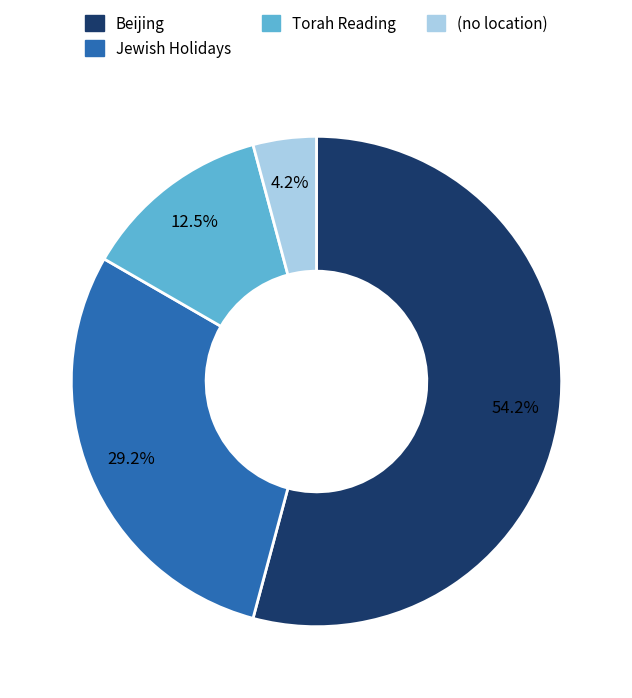

Does any single category account for the majority?

Yes